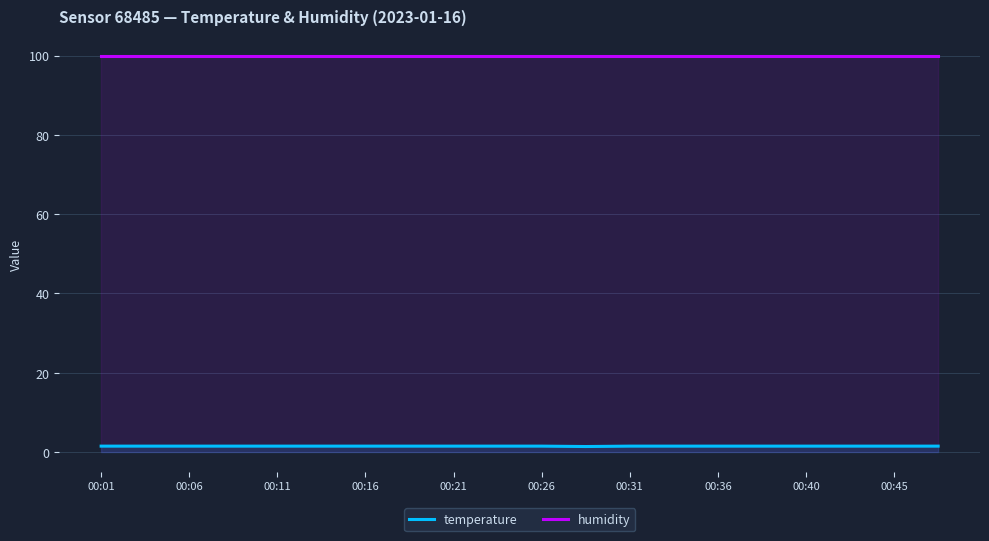

Which series has the largest total across all categories?

humidity